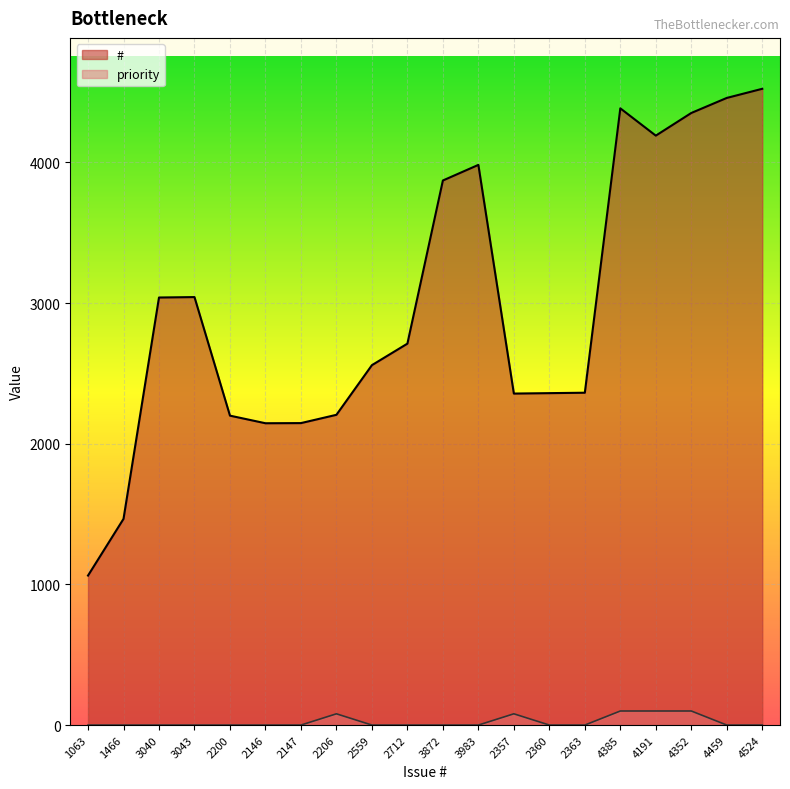

True or false: # and priority cross at least once.

False